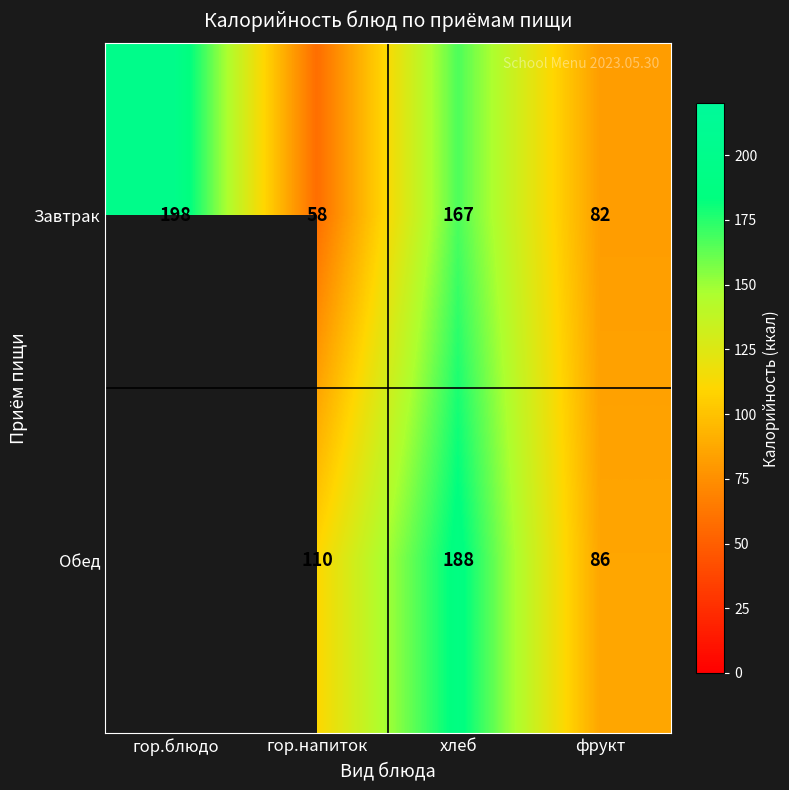

At how many categories does at least one series exceed 83?

4